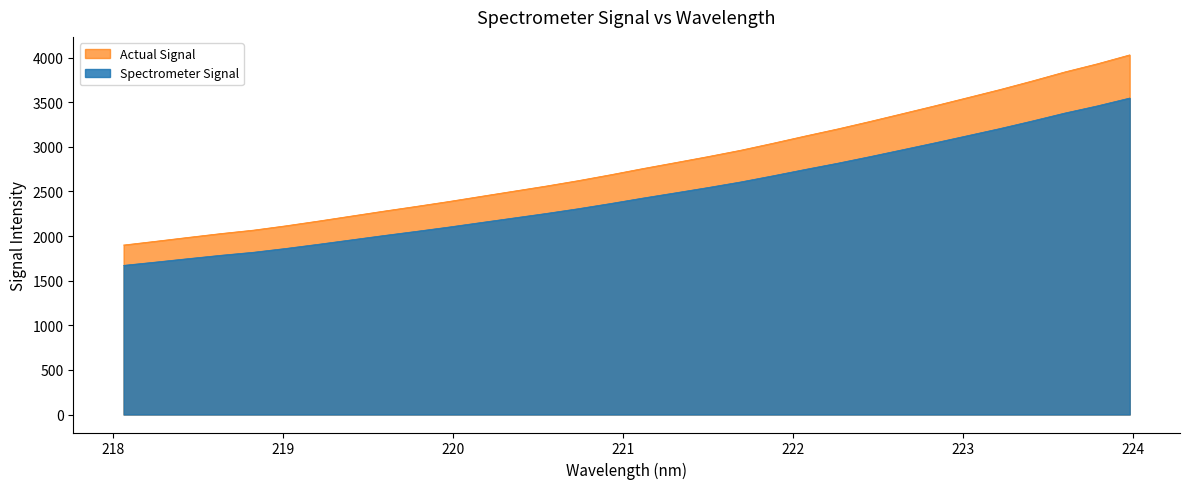

Which series has the largest total across all categories?

Actual Signal